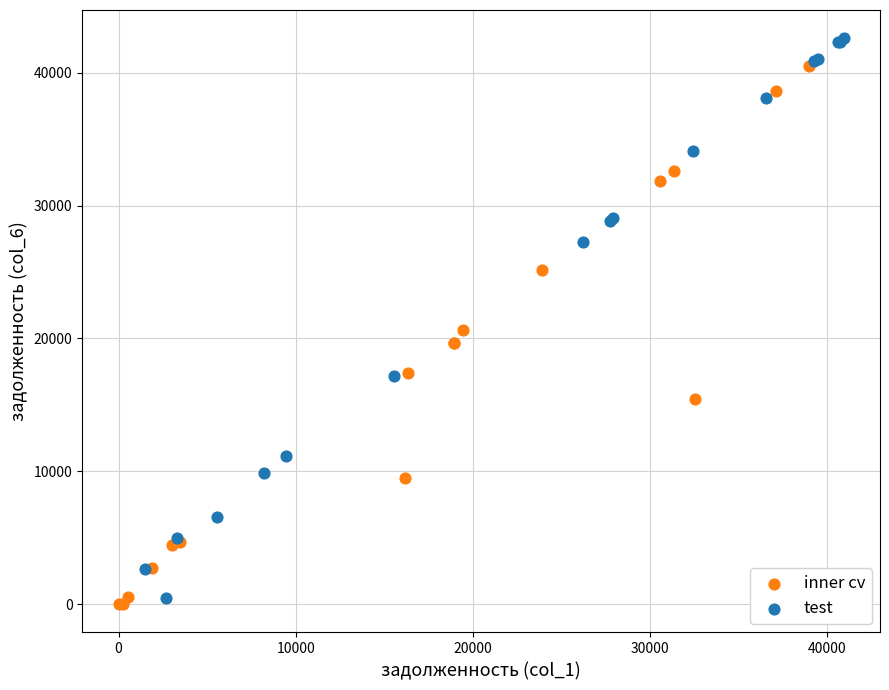

What are all the series names shown in the legend?

inner cv, test